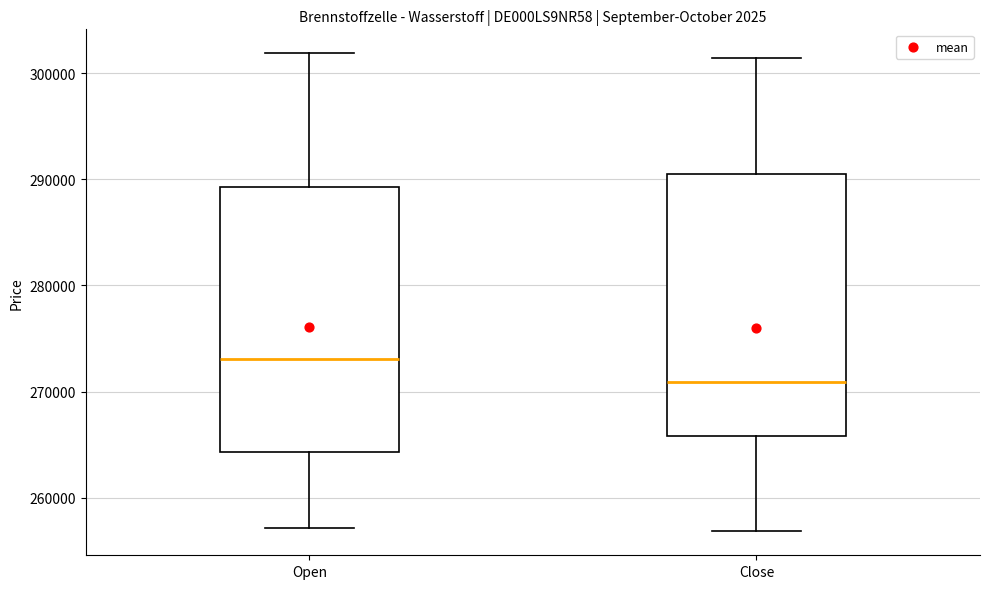

Reading left to right, read every box against the y-axis: the position of its median line, the range the box covers, and the ends of its whiskers. The values are not printed on the chart, so give them approximately, as read against the axis.

Open: median 273000, box 264000 to 289000, whiskers 257000 to 302000
Close: median 271000, box 266000 to 291000, whiskers 257000 to 301000